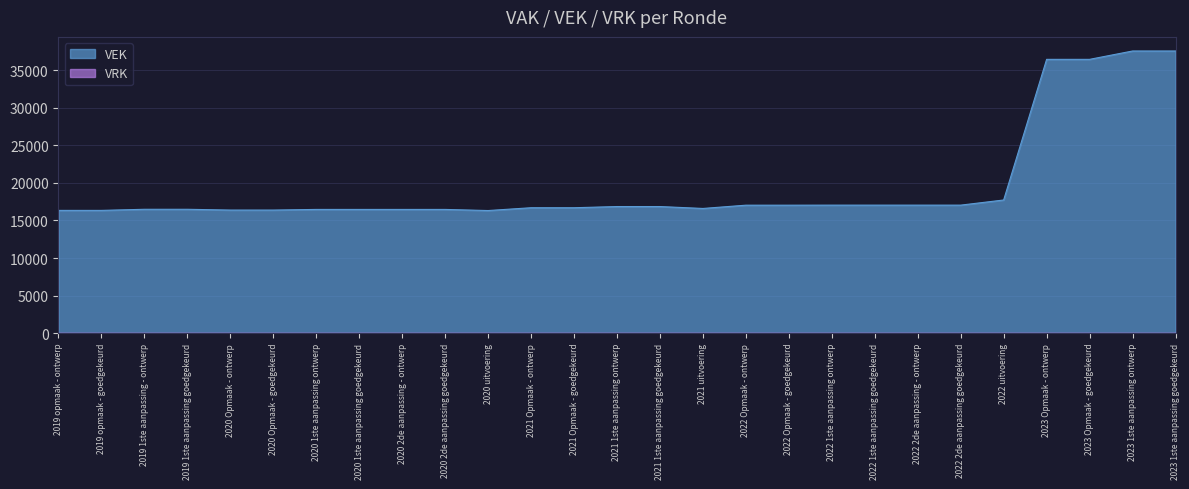

At which category does the data reach its first local valley?

2020 uitvoering